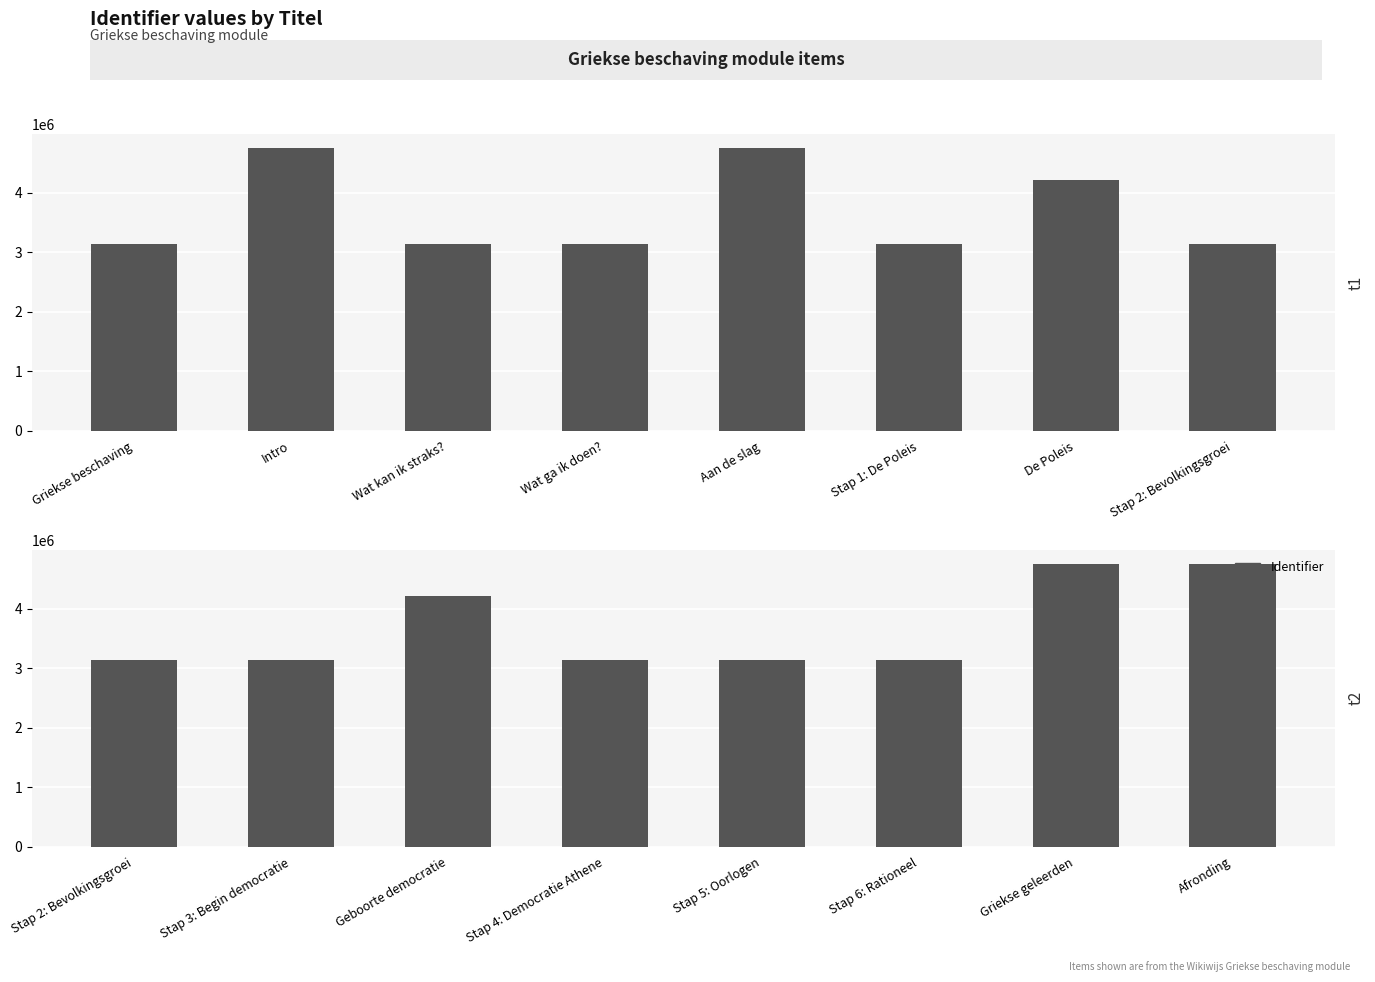

The value of t1 at De Poleis is 4209324. True or false?

True